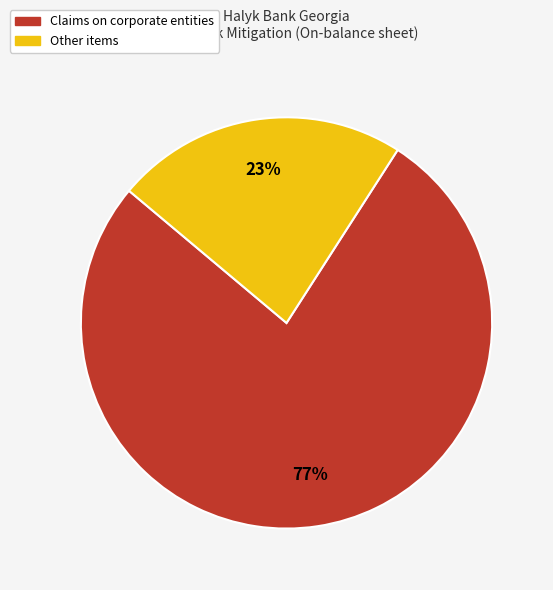

Combined, do Claims on corporate entities and Other items account for over 50%?

Yes